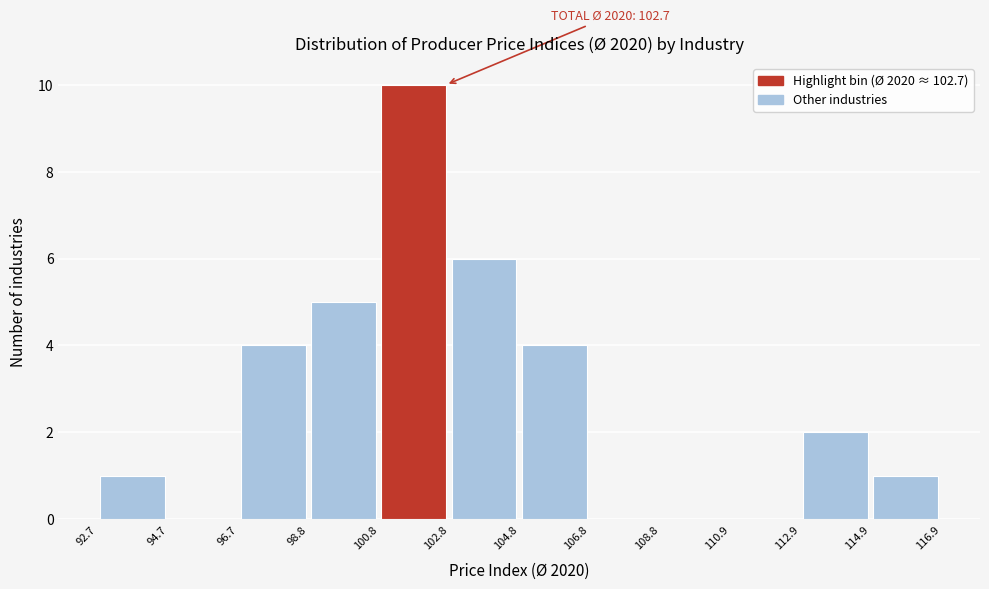

Over which range of the x-axis is the bar tallest?

100.8 to 102.8